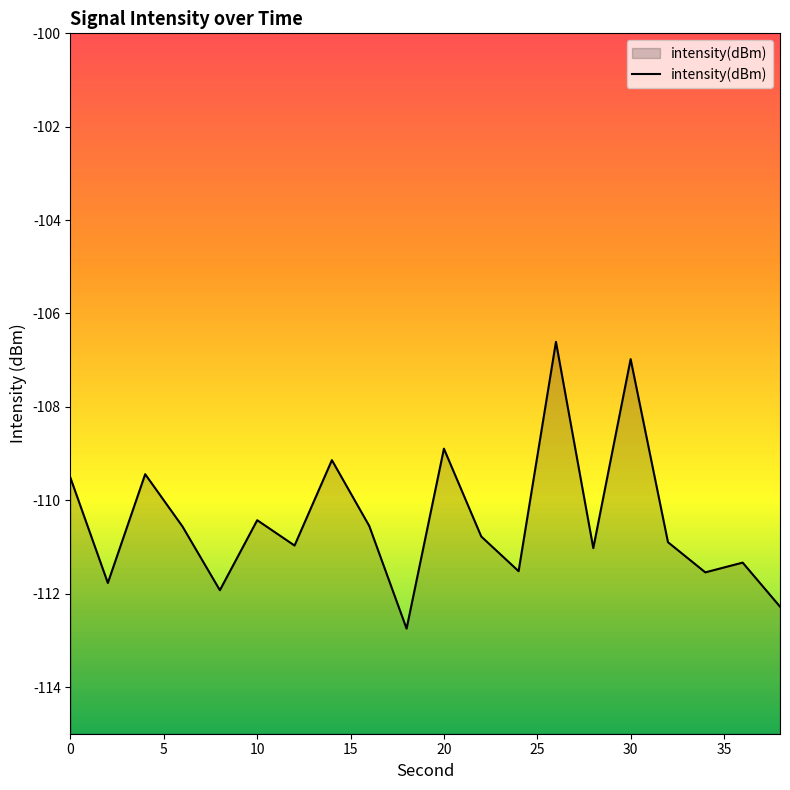

Reading left to right, transcribe all the data shown in this chart.

-109.5	-111.8	-109.4	-110.6	-111.9	-110.4	-111.0	-109.1	-110.5	-112.7	-108.9	-110.8	-111.5	-106.6	-111.0	-107.0	-110.9	-111.5	-111.3	-112.3